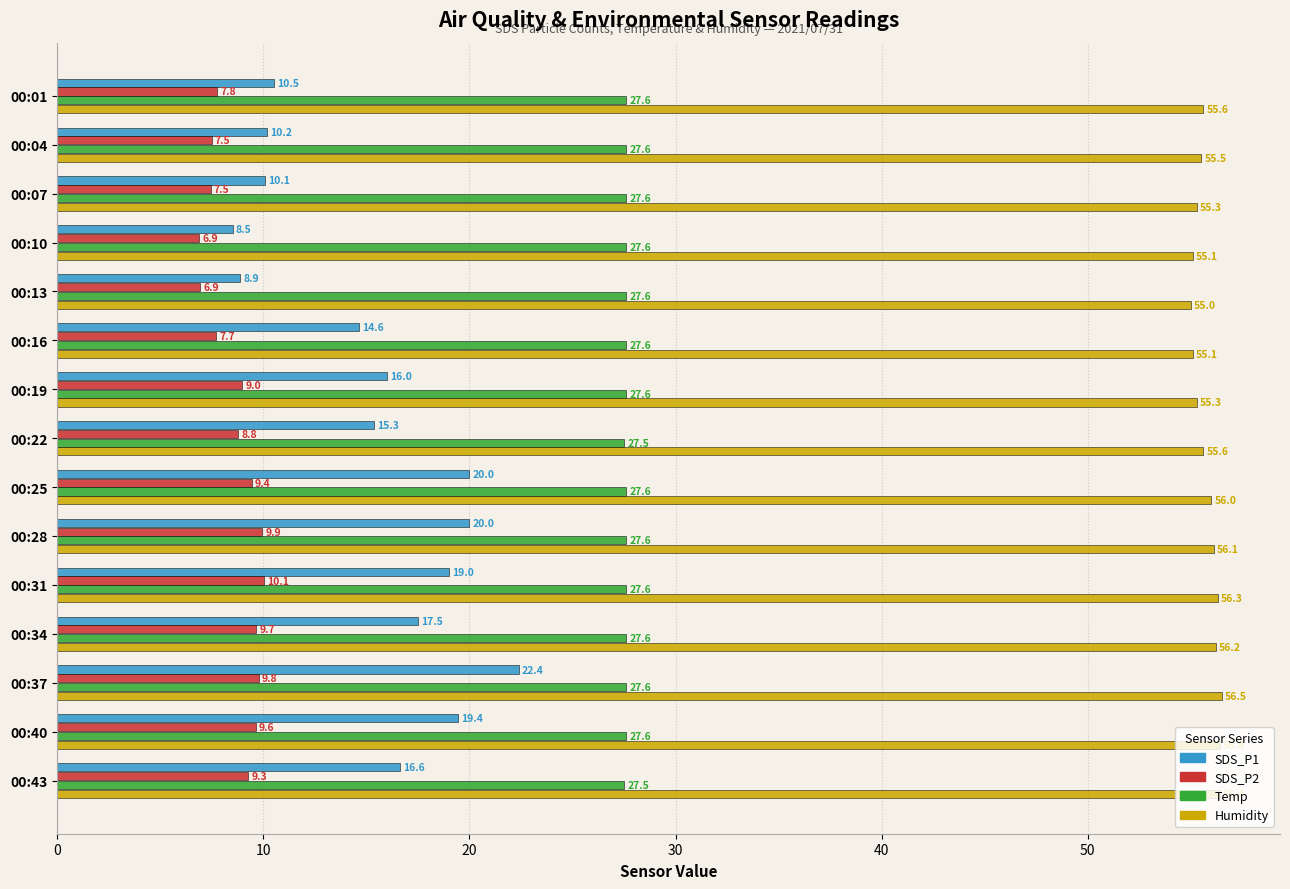

What is the minimum value shown in the chart?

6.9